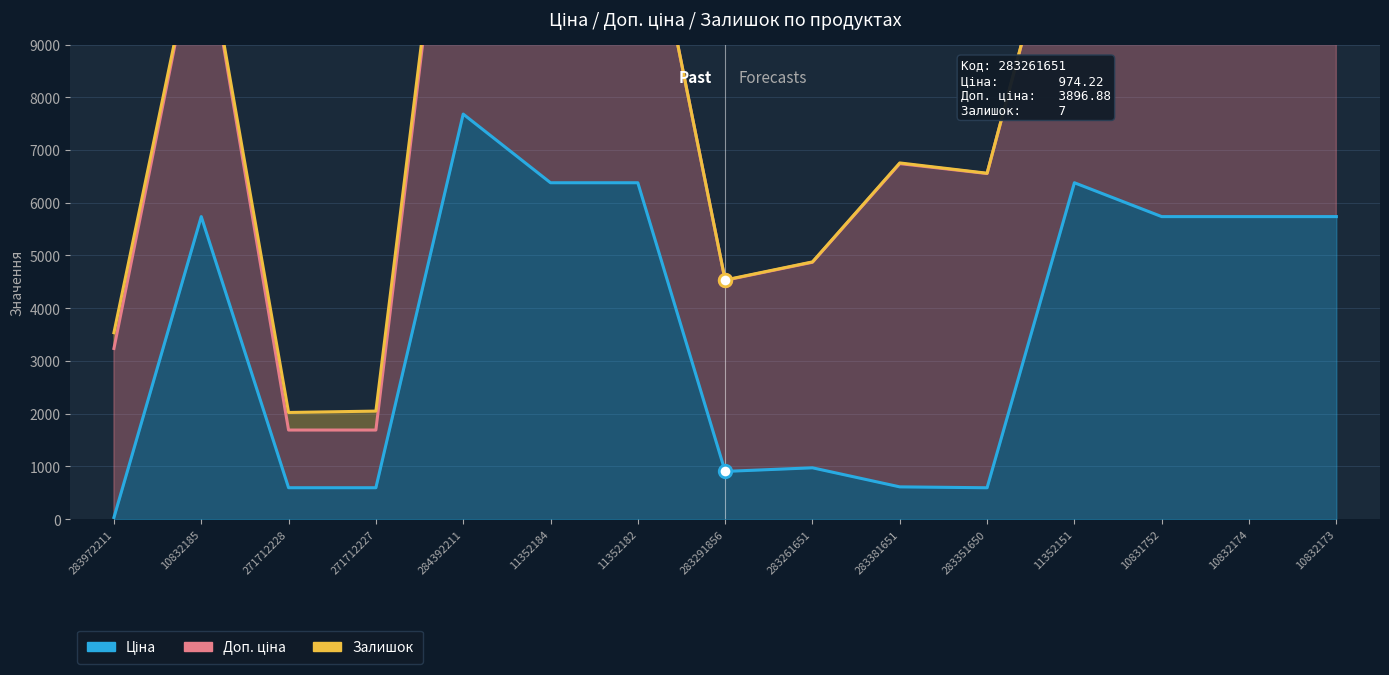

What is the minimum value shown in the chart?

32.0